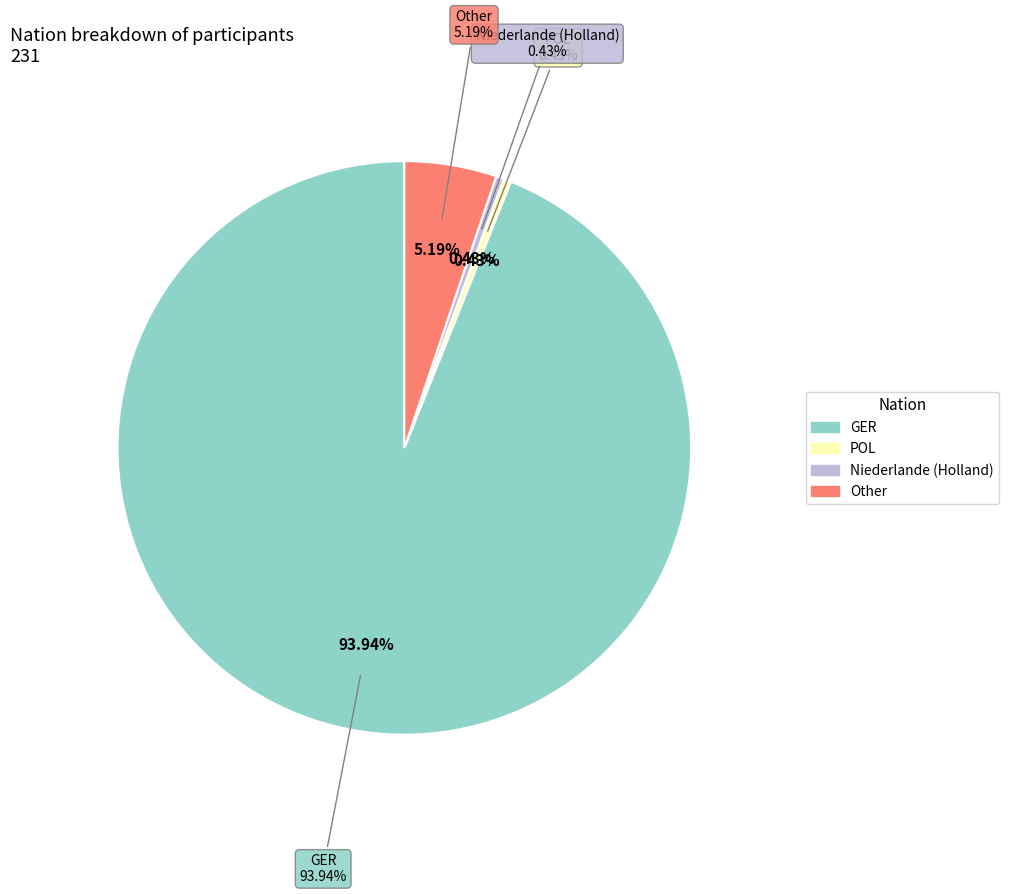

Between Niederlande (Holland) and GER, which is larger?

GER